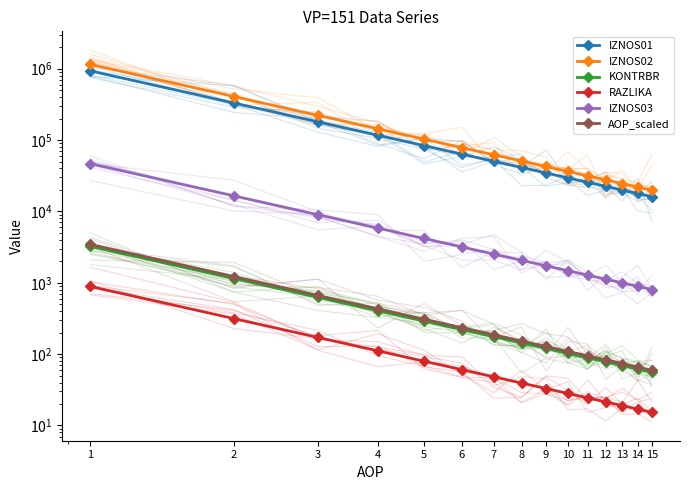

At which label does IZNOS03 reach its peak?

1